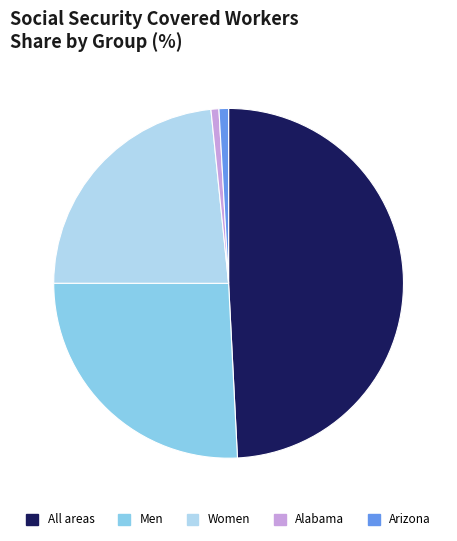

Which has a higher value, Alabama or Women?

Women